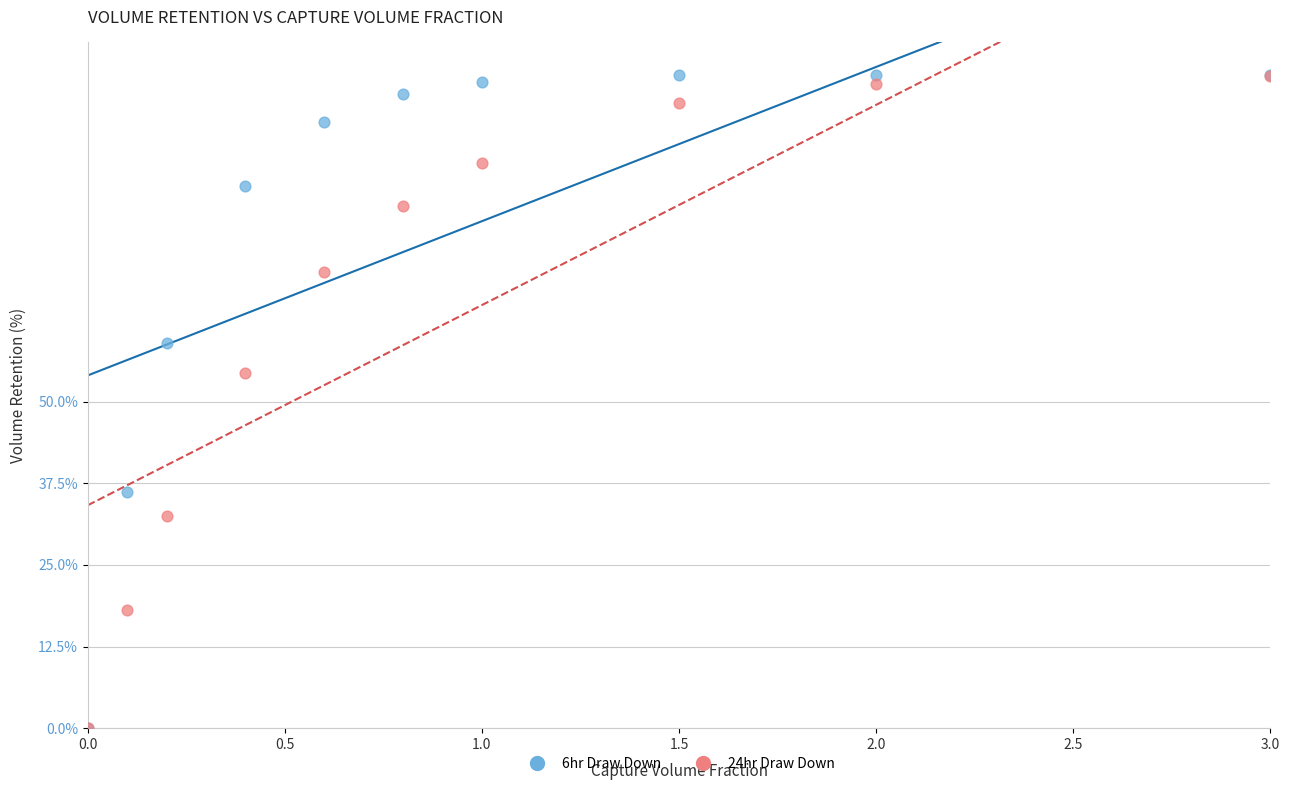

Across all series, what Y value is closest to 50?

54.5